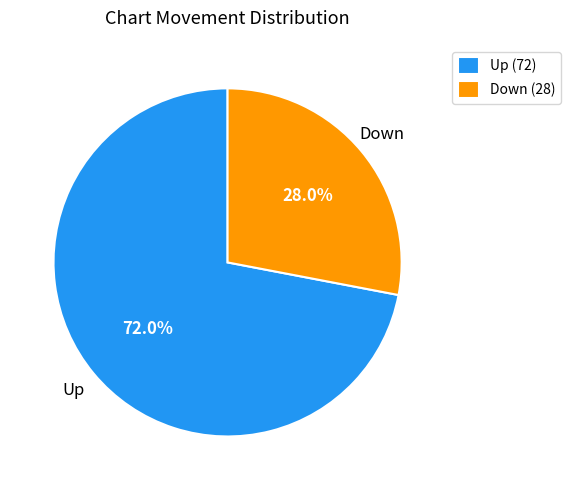

What is the smallest slice in the pie chart?

Down (28)